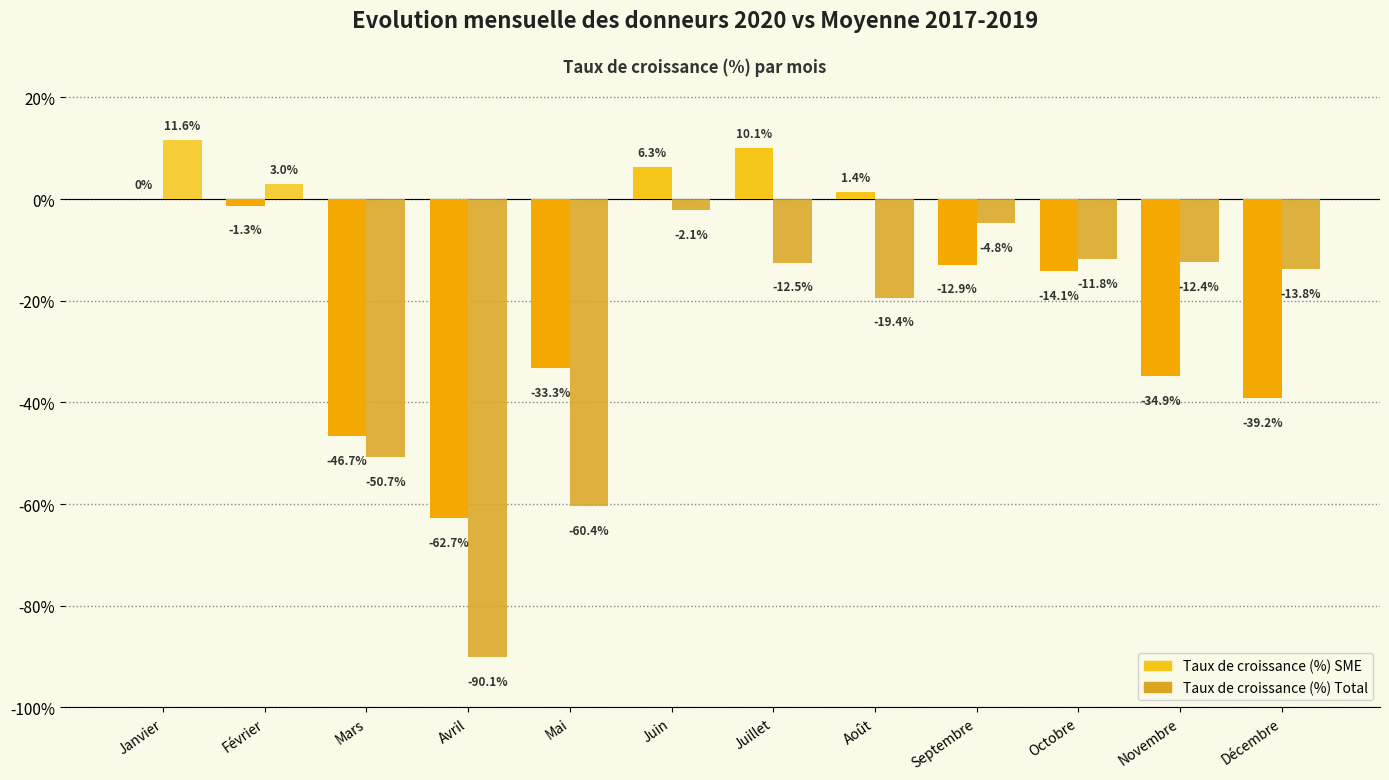

What is the approximate value of Taux de croissance (%) Total at Mars?

-50.7